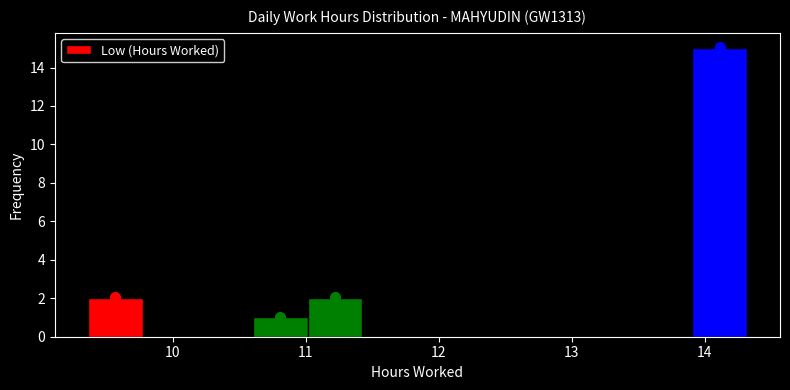

How tall is the bar that spans 9.4 to 9.8 on the x-axis? Neither the bar edges nor the heights are printed on the chart, so give them approximately, as read against the axes.

2